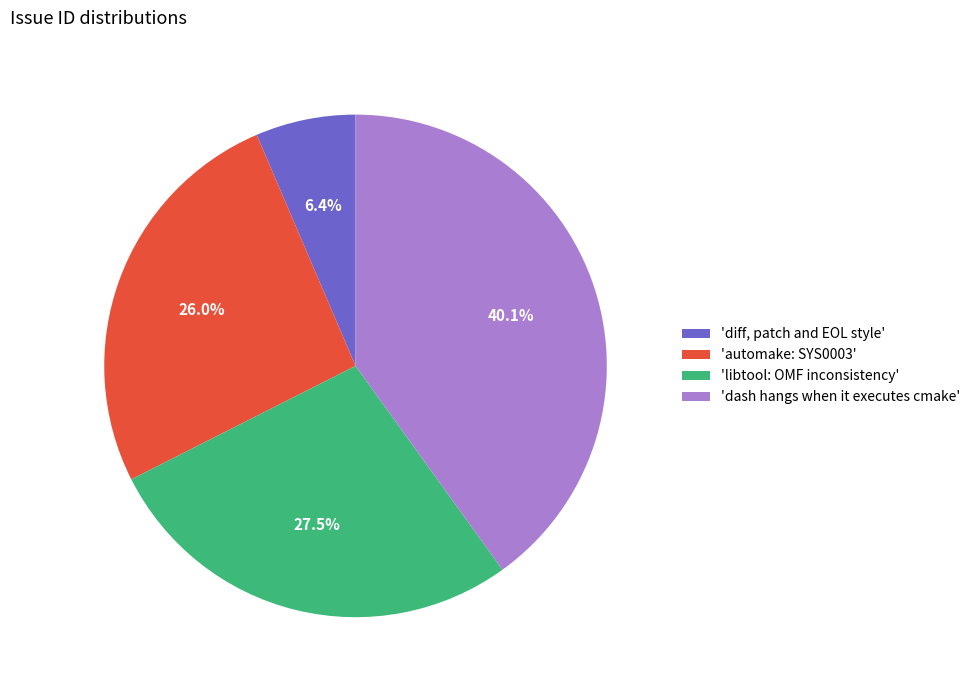

Count the number of slices in the pie.

4